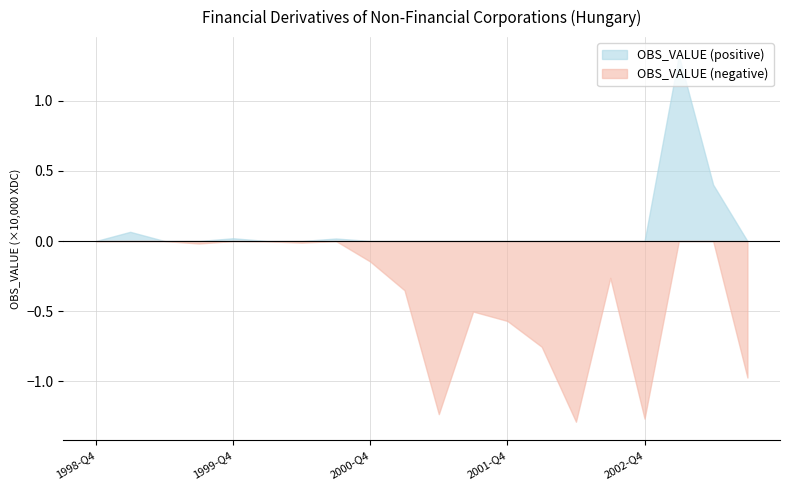

Is it true that UNIT_MULT equals 3 at 2003-Q2?

False